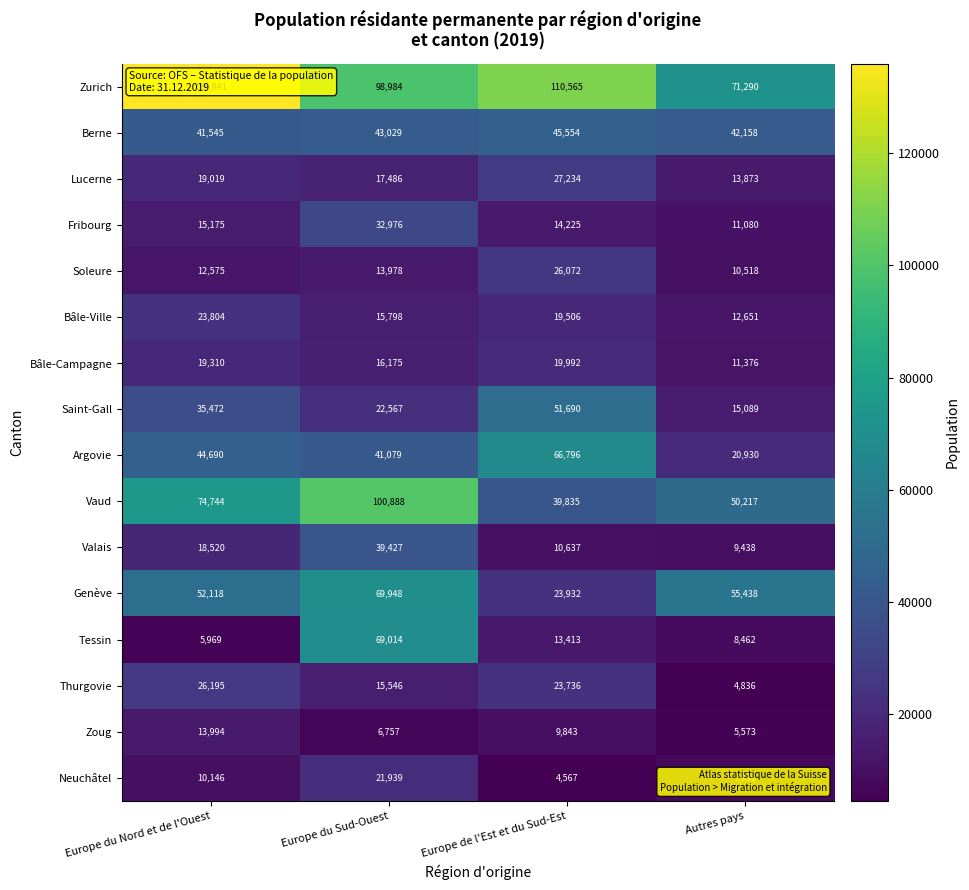

Which category has the highest value across all series?

Europe du Nord et de l'Ouest